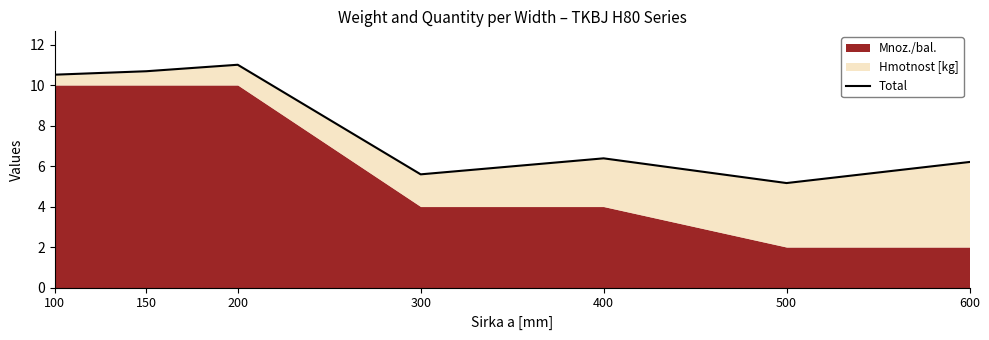

At which label does the data first exceed 6?

100